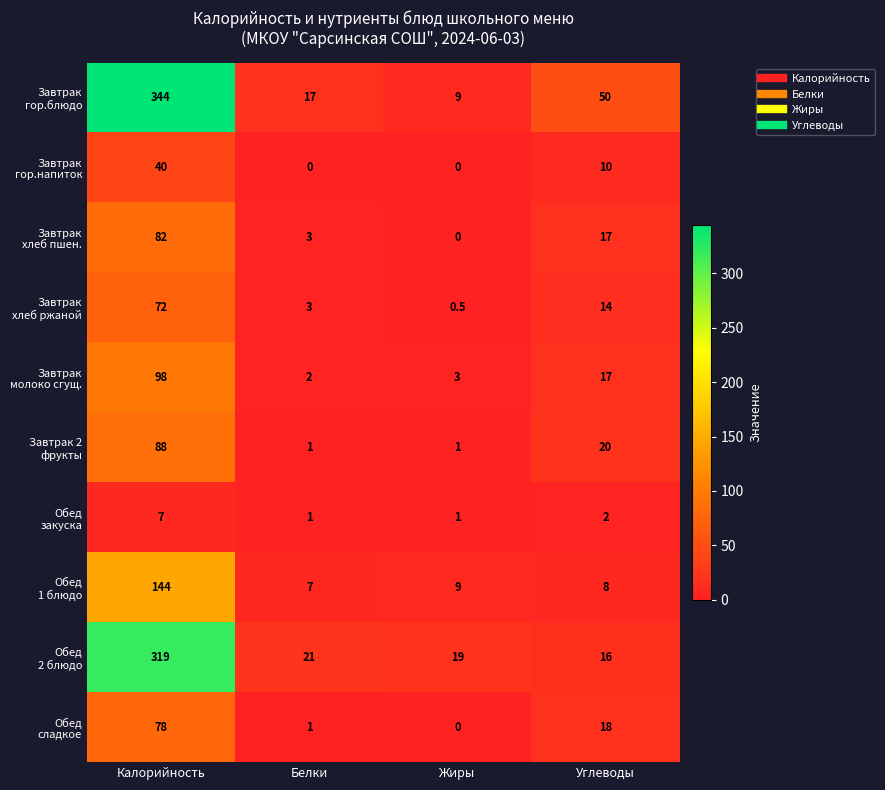

What is the total value across all series at Жиры?

42.5